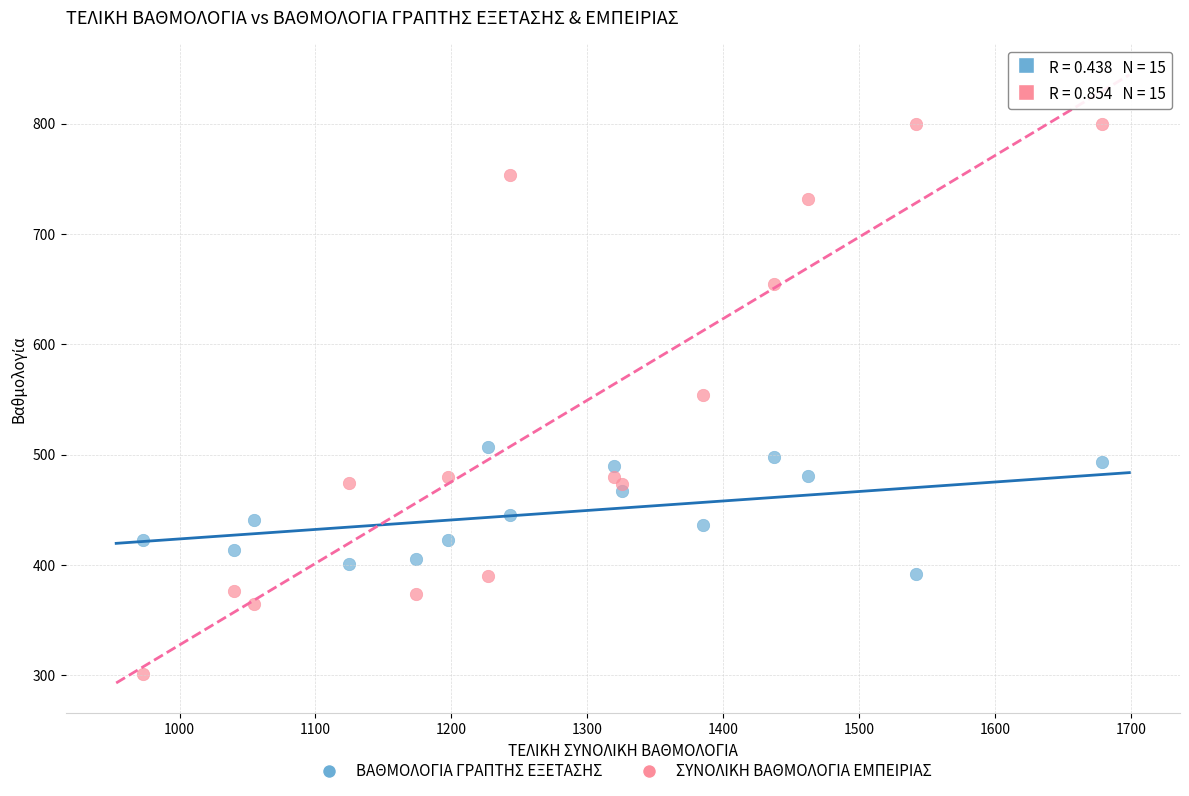

Which series has the largest Y range (max minus min)?

ΣΥΝΟΛΙΚΗ ΒΑΘΜΟΛΟΓΙΑ ΕΜΠΕΙΡΙΑΣ